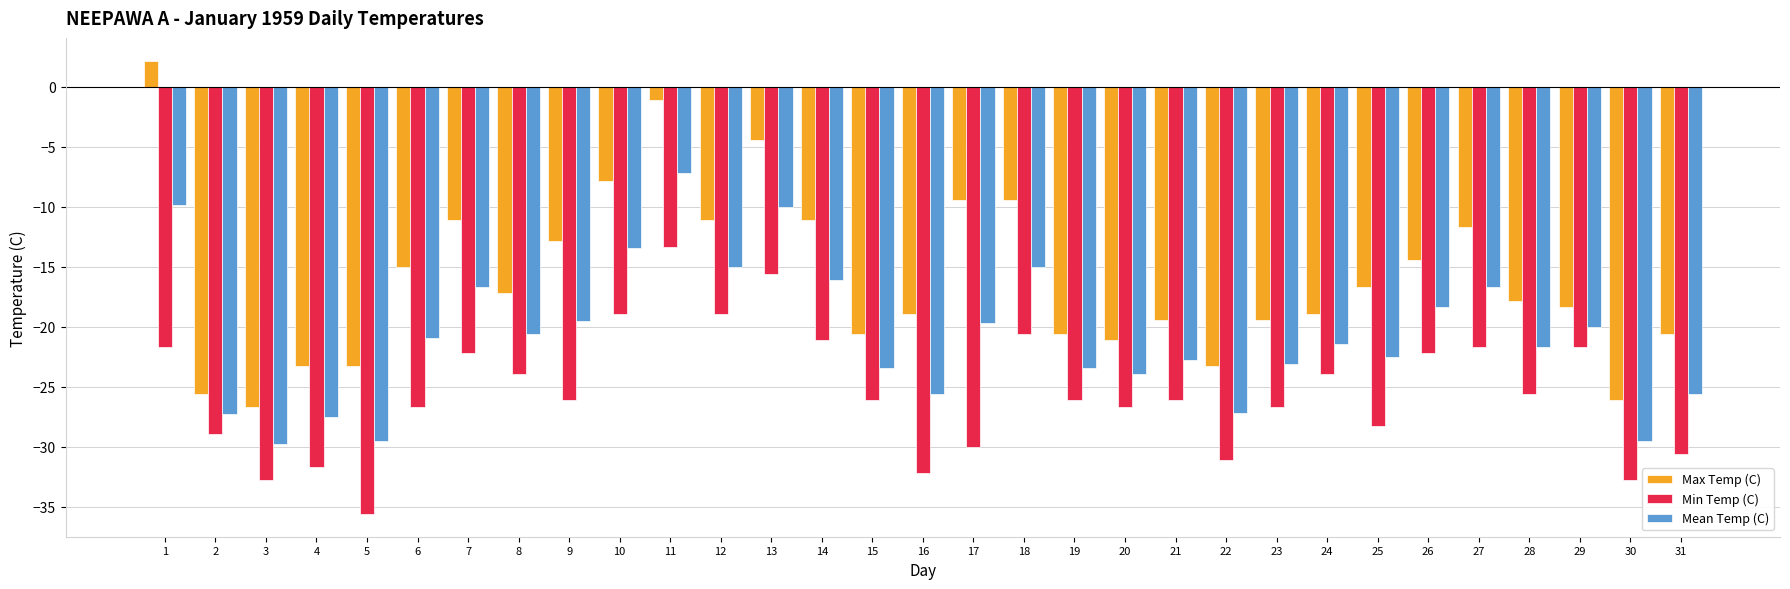

What is the minimum value for Min Temp (C)?

-35.6